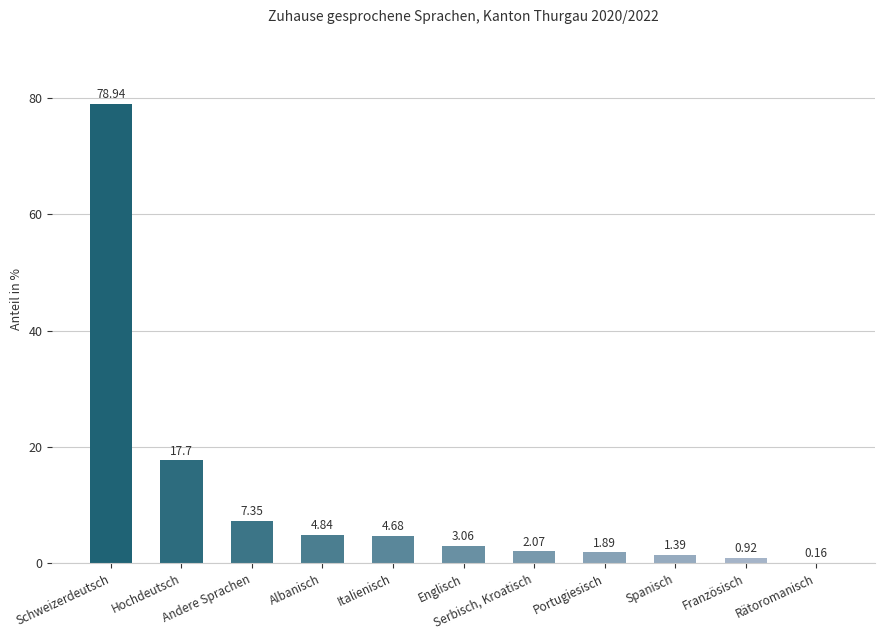

What is the sum of the values at Albanisch and Italienisch?

9.5